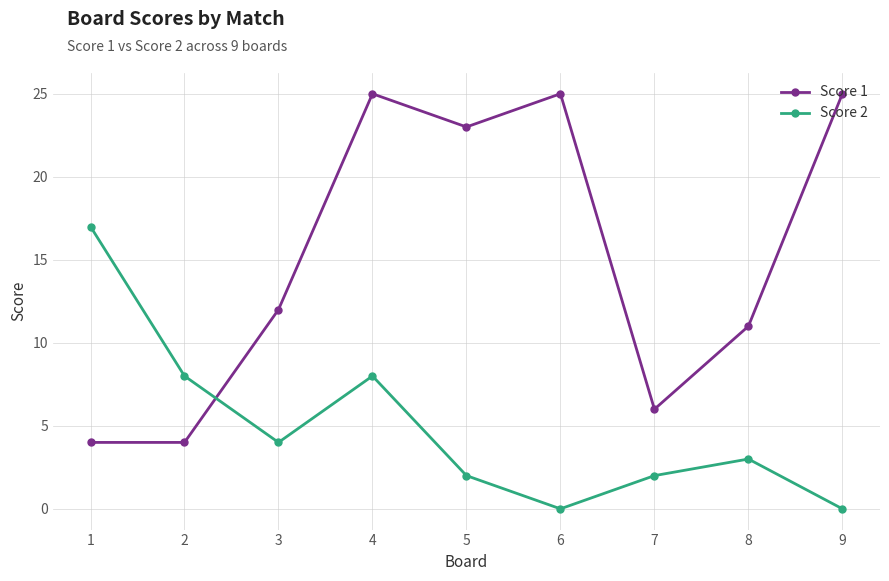

At which label is Score 1 closest to 14?

3